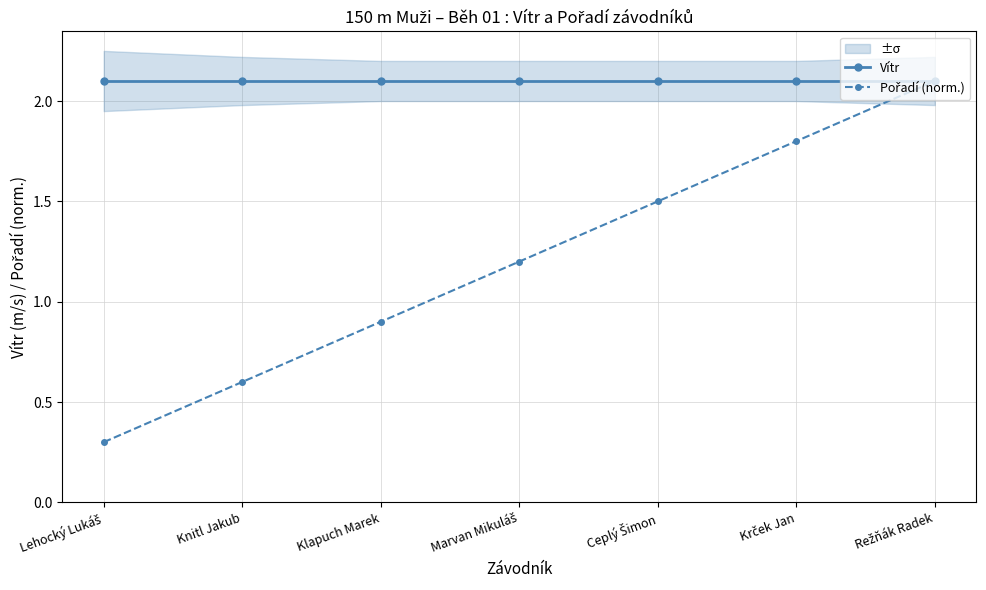

What position from the left is Lehocký Lukáš?

1